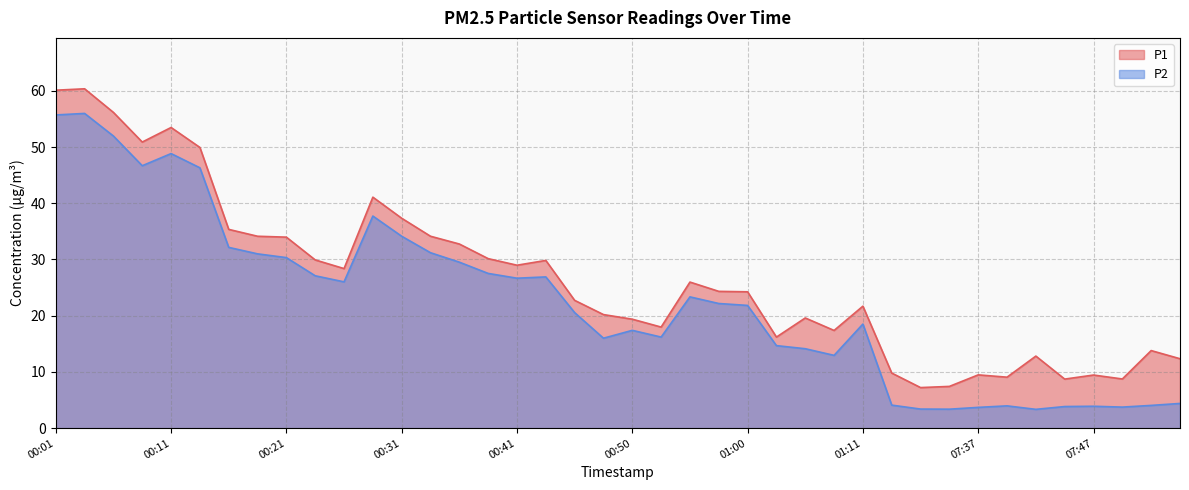

Reading right to left, what are all the values shown in this chart?

P1: 12.3	13.8	8.8	9.4	8.7	12.8	9.1	9.5	7.4	7.2	9.8	21.7	17.4	19.6	16.2	24.2	24.3	26.0	18.0	19.4	20.2	22.7	29.8	29.0	30.1	32.8	34.1	37.3	41.1	28.4	29.9	34.0	34.1	35.4	49.9	53.5	50.9	56.1	60.4	60.1
P2: 4.4	4.0	3.8	3.9	3.9	3.4	4.0	3.7	3.4	3.4	4.1	18.5	12.9	14.1	14.7	21.8	22.2	23.4	16.2	17.4	16.0	20.6	26.9	26.7	27.5	29.5	31.2	34.1	37.7	26.0	27.1	30.3	31.0	32.1	46.3	48.8	46.7	52.0	56.0	55.7